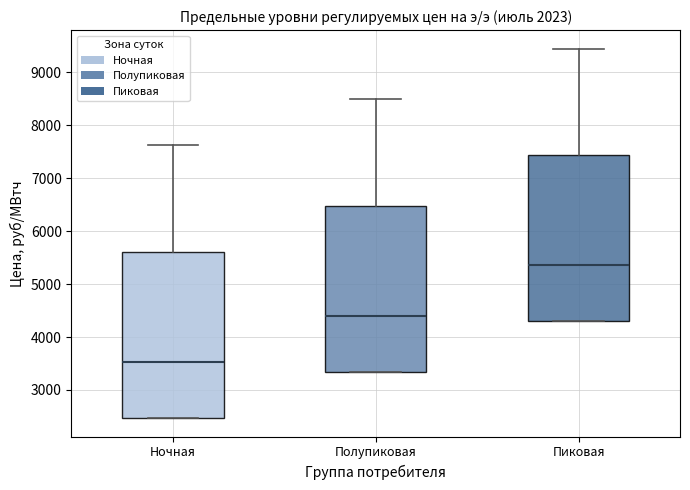

Reading left to right, read every box against the y-axis: the position of its median line, the range the box covers, and the ends of its whiskers. The values are not printed on the chart, so give them approximately, as read against the axis.

Ночная: median 3500, box 2500 to 5600, whiskers 2500 to 7600
Полупиковая: median 4400, box 3300 to 6500, whiskers 3300 to 8500
Пиковая: median 5400, box 4300 to 7400, whiskers 4300 to 9400